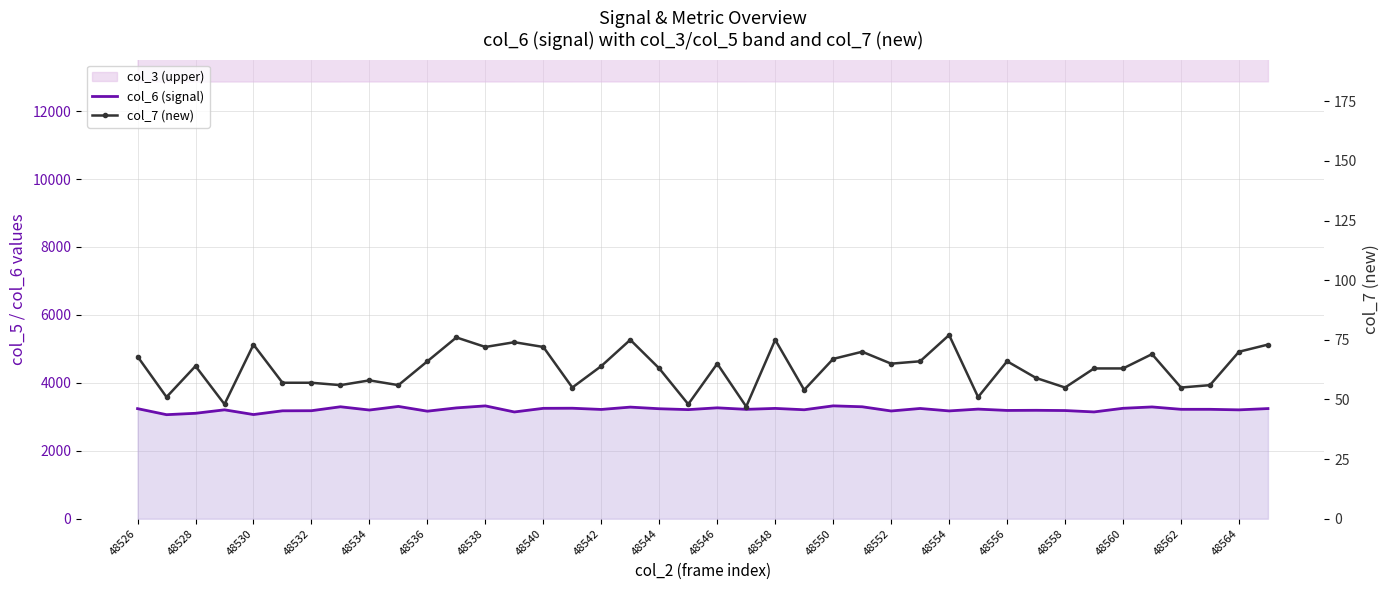

In col_7 (new), how many points are higher than both neighbors (excluding endpoints)?

12